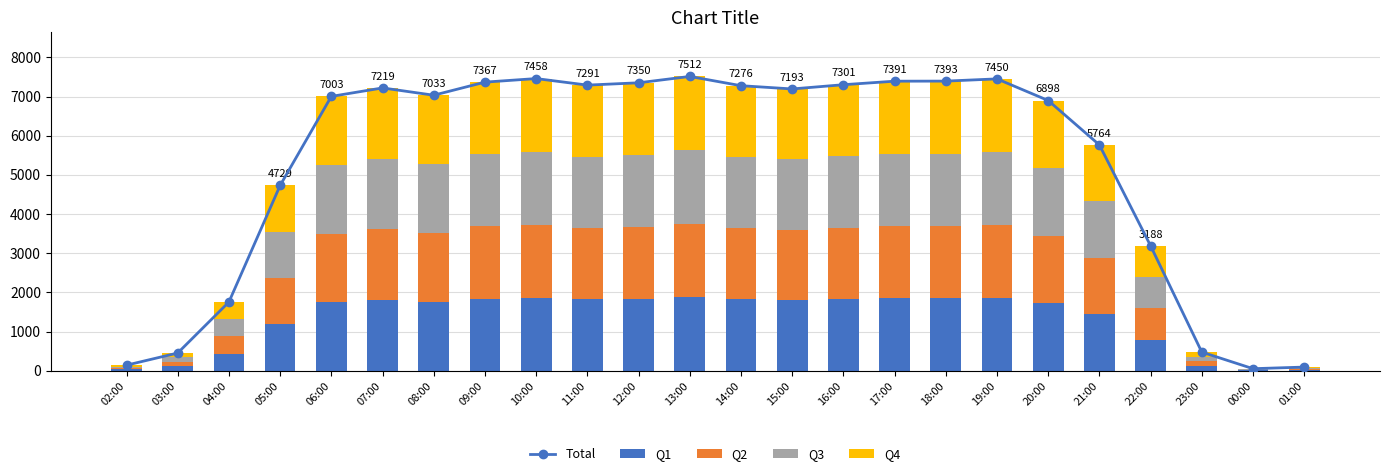

Is the value of Total at 14:00 greater than the value of Q2 at 04:00?

Yes